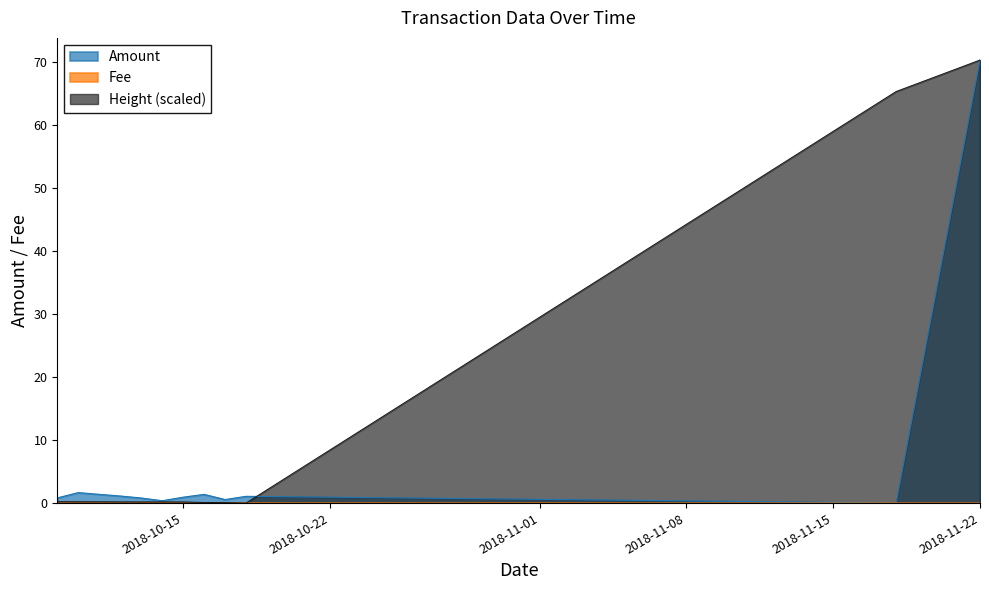

How many interior local peaks does the Amount series have?

3